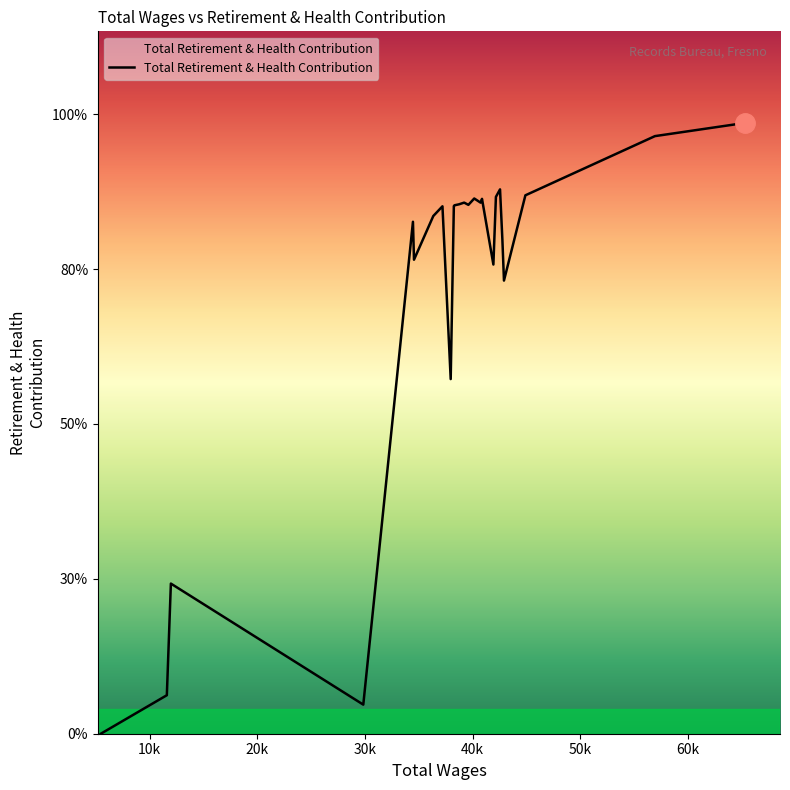

Is this an area chart (filled region under the line)?

Yes